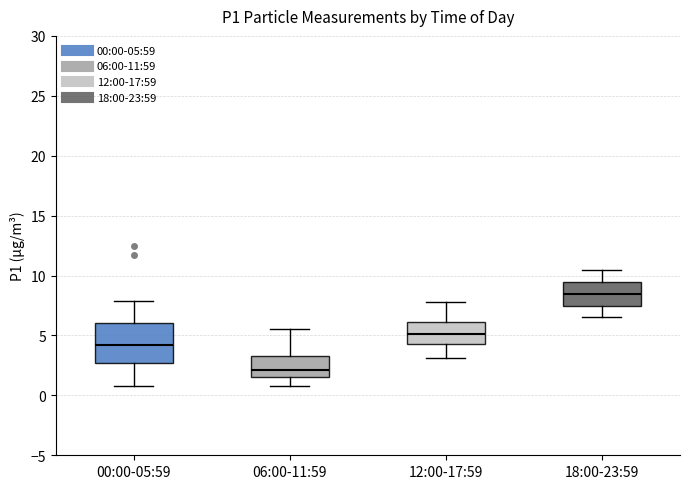

Where does the upper whisker of the box for 18:00-23:59 end on the y-axis? The values are not printed on the chart, so give them approximately, as read against the axis.

10.5